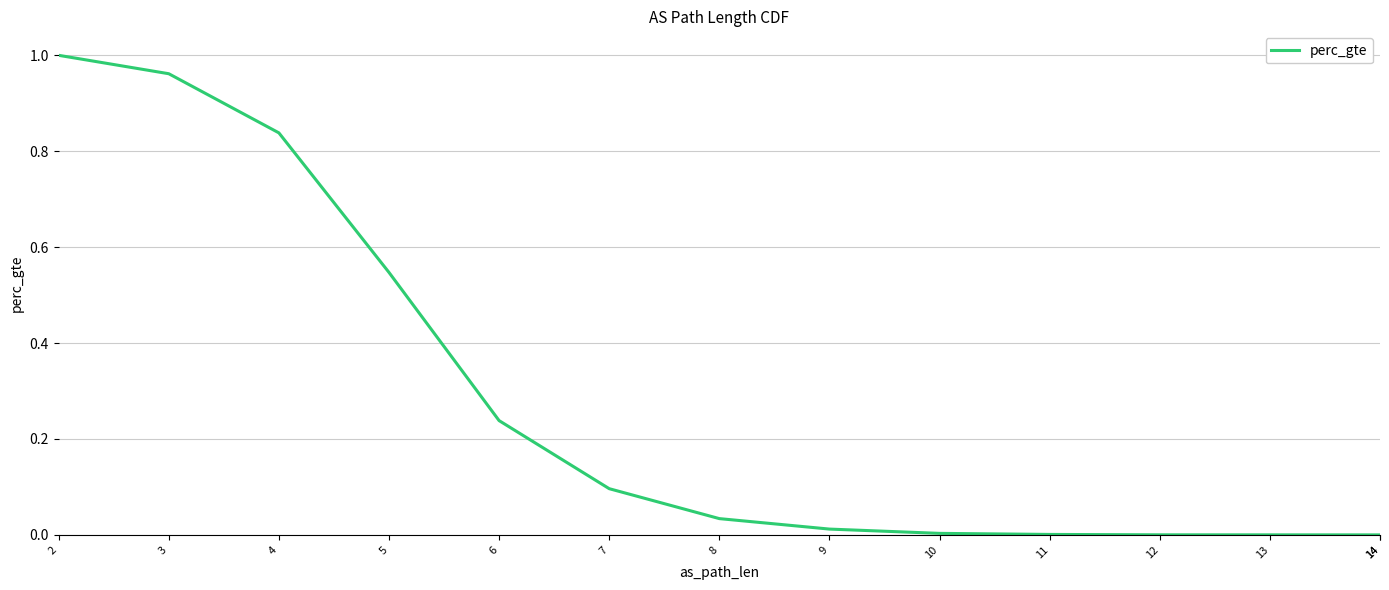

Between 11 and 6, which is larger?

6